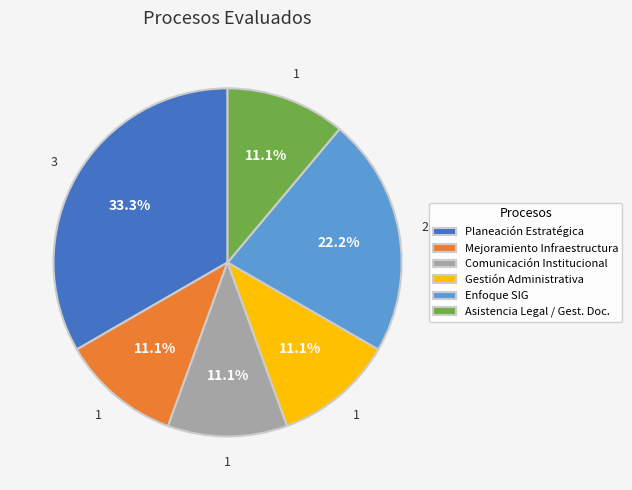

Combined, do Asistencia Legal / Gest. Doc. and Enfoque SIG account for over 50%?

No